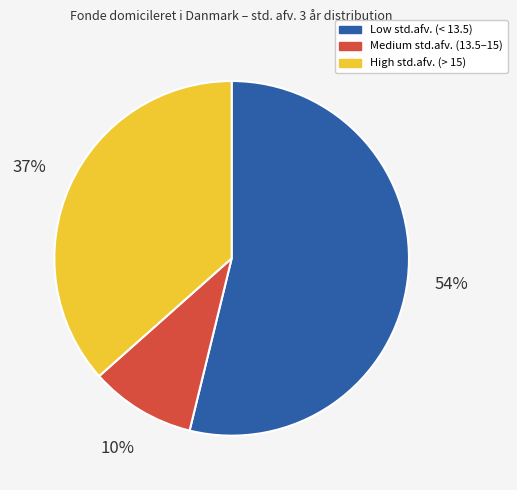

Is there a majority slice in this chart?

Yes